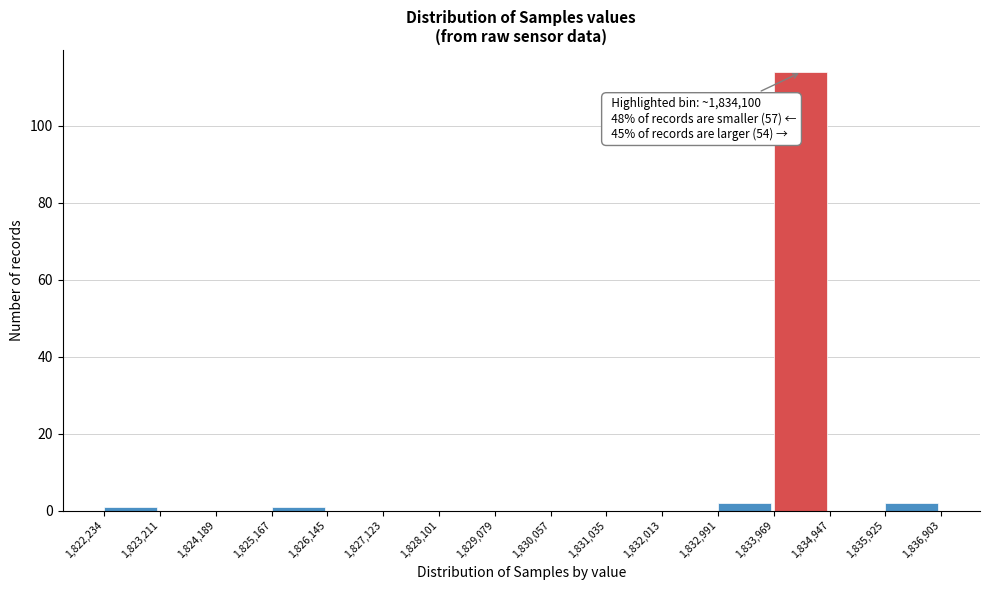

Which range on the x-axis has the tallest bar?

1,833,969 to 1,834,947